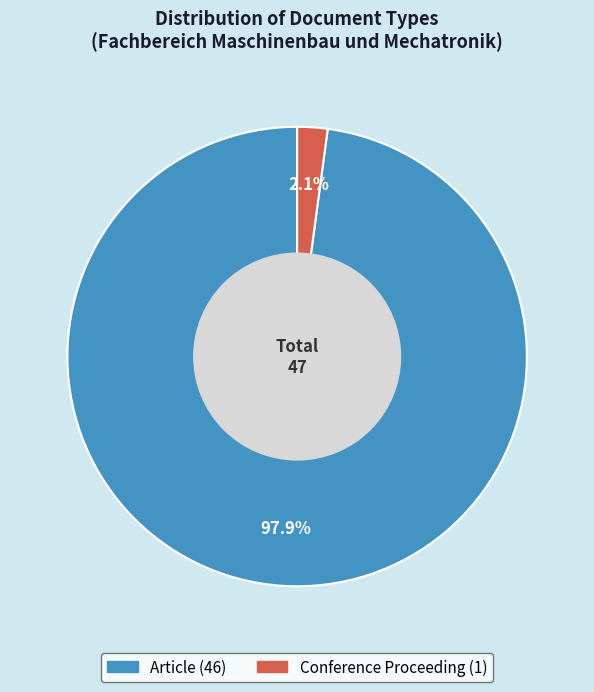

To the nearest percent, what portion does Article represent?

98%